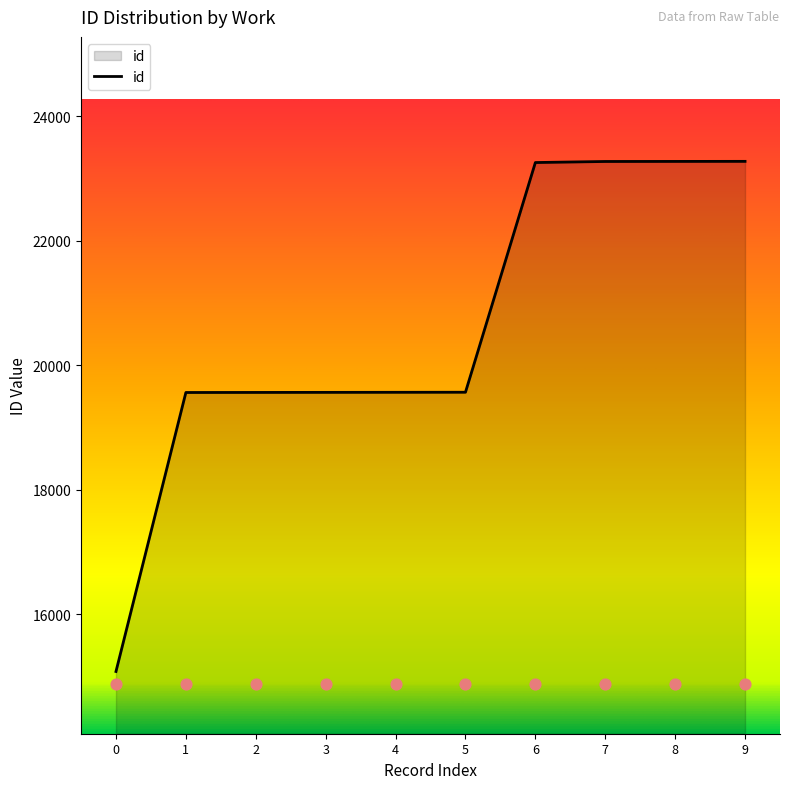

What is the minimum value for id?

15080